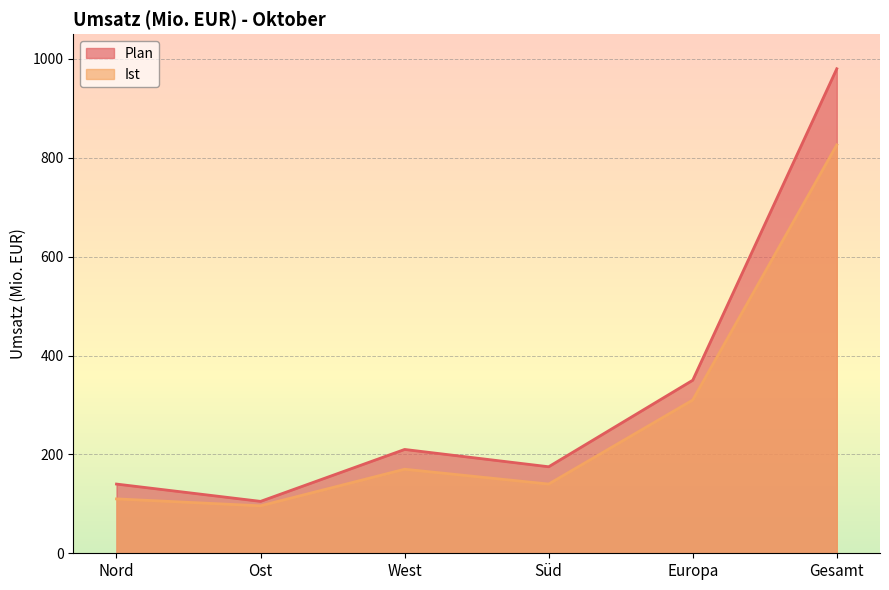

What is the approximate value of Ist at West, to the nearest 10?

170